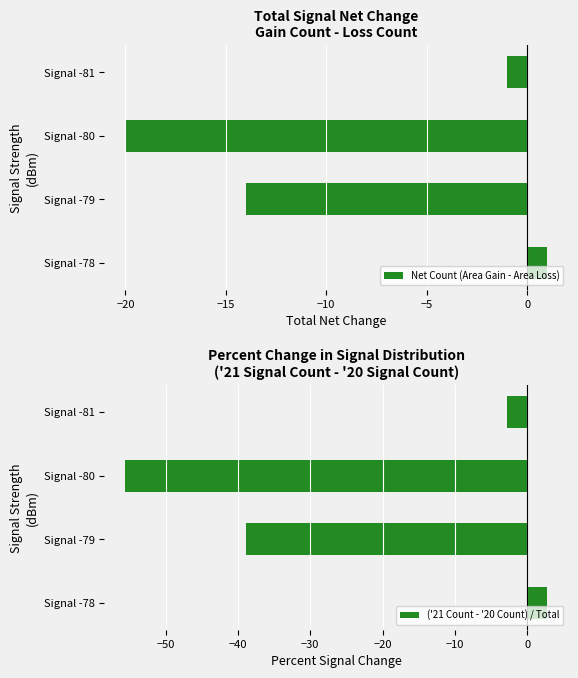

How many categories are shown in the chart?

4